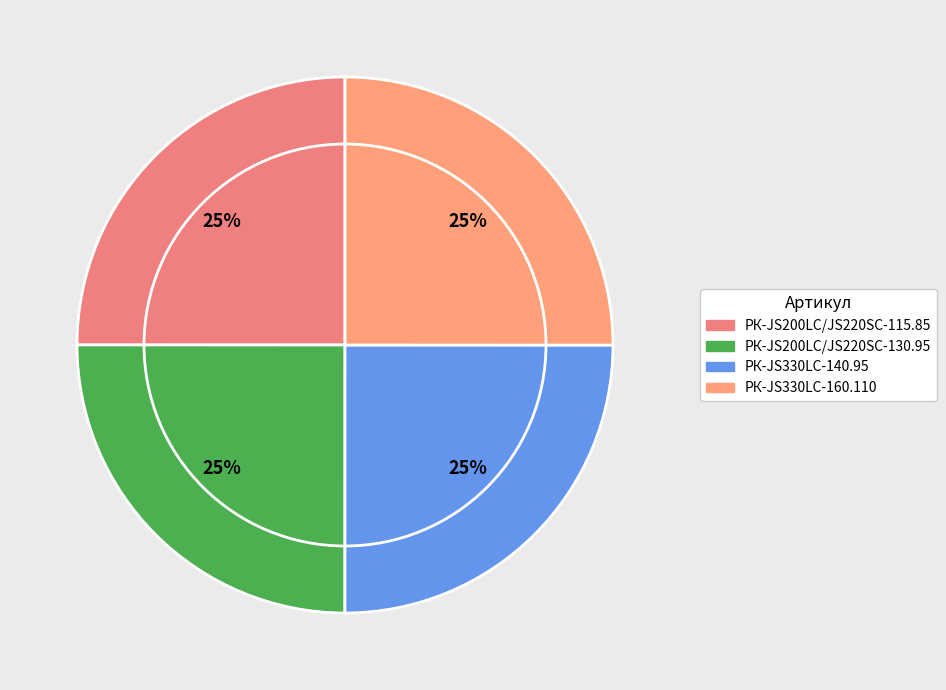

Rank the categories by value from highest to lowest.

РК-JS330LC-160.110, РК-JS330LC-140.95, РК-JS200LC/JS220SC-130.95, РК-JS200LC/JS220SC-115.85